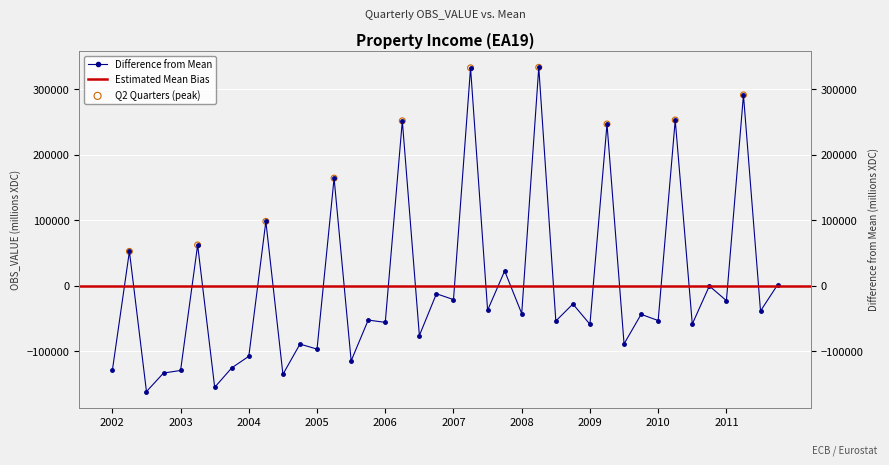

Between 2005-Q3 and 2011-Q4, which is larger?

2011-Q4